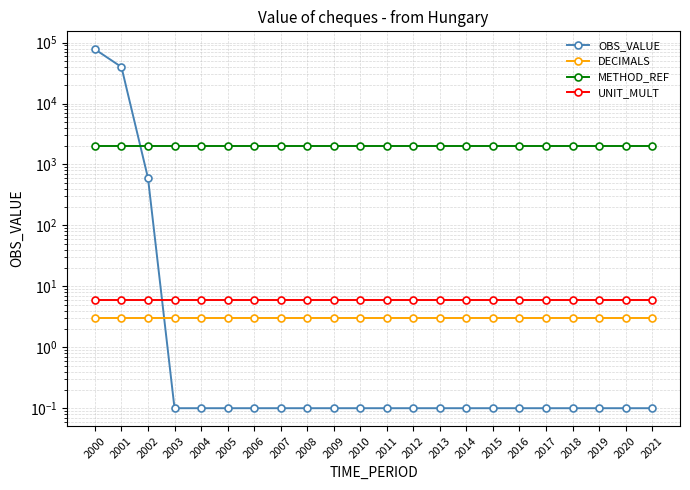

How many intersections are there between OBS_VALUE and UNIT_MULT?

1